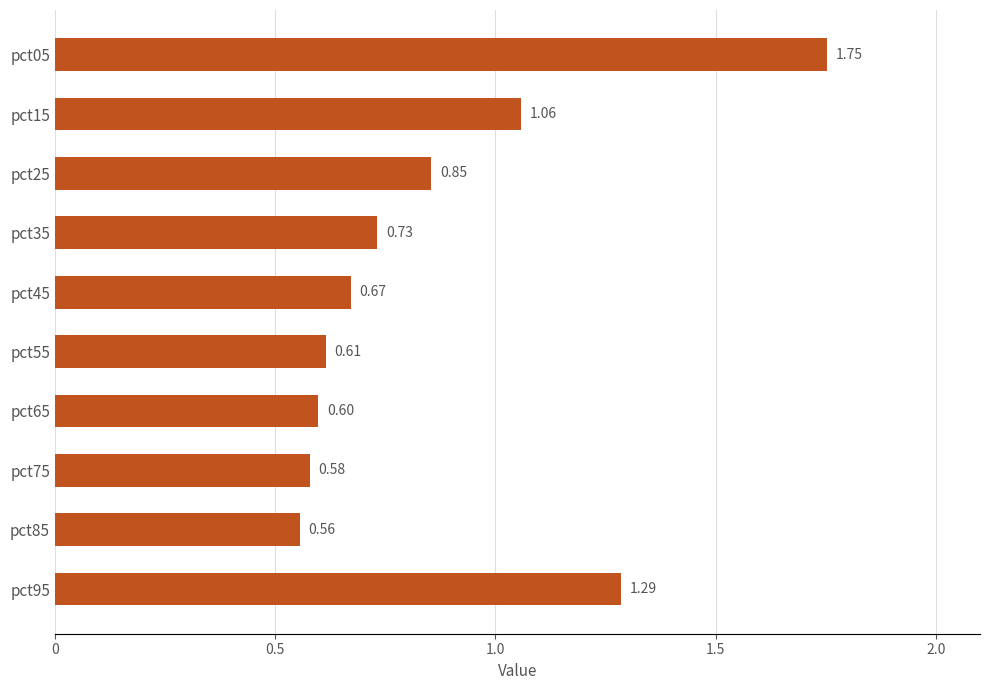

Approximately how many times larger is the value at pct65 compared to pct15?

0.6